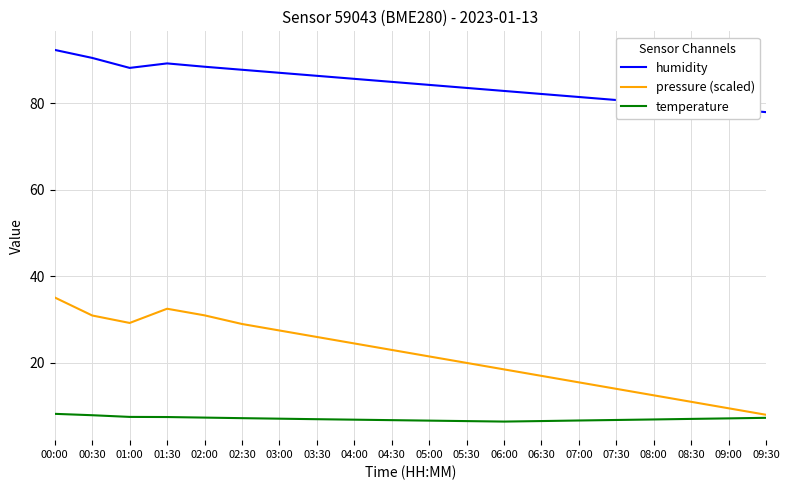

What is the difference between the highest and lowest values at 09:30?

70.7